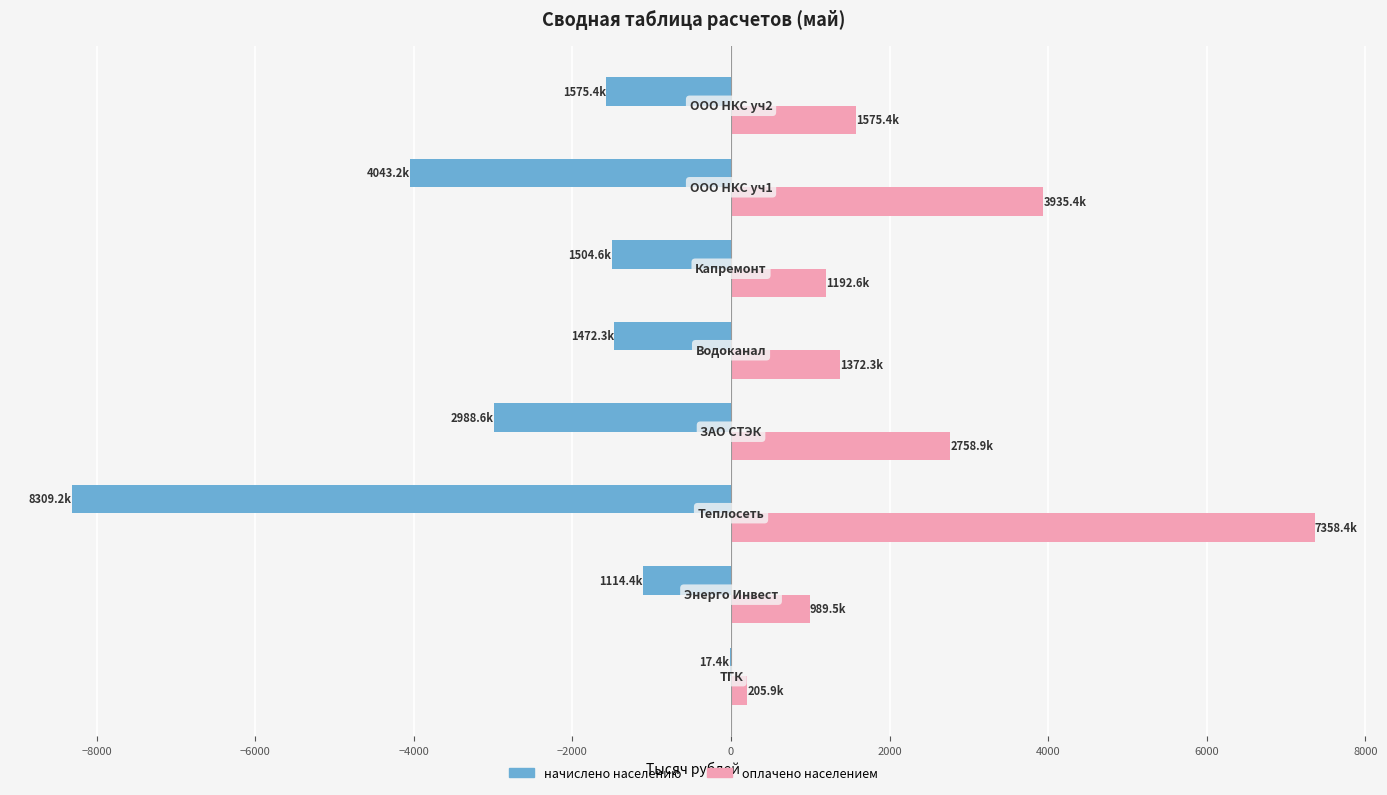

Which series has the largest total across all categories?

оплачено населением